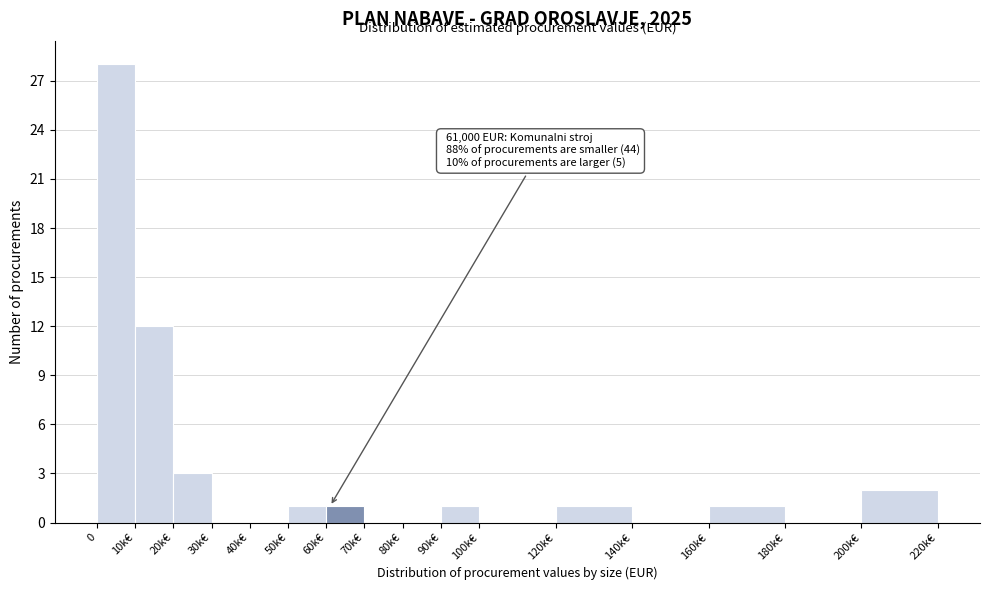

Reading right to left, what are all the values shown in this chart?

200k€=2	180k€=0	160k€=1	140k€=0	120k€=1	100k€=0	90k€=1	80k€=0	70k€=0	60k€=1	50k€=1	40k€=0	30k€=0	20k€=3	10k€=12	0=28